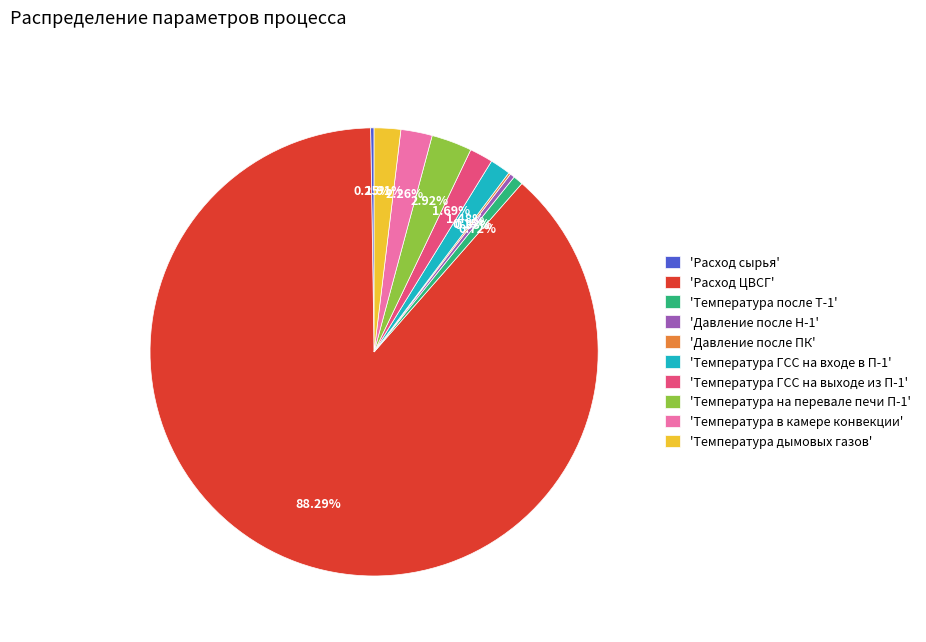

Which category has the biggest portion of the pie?

'Расход ЦВСГ'